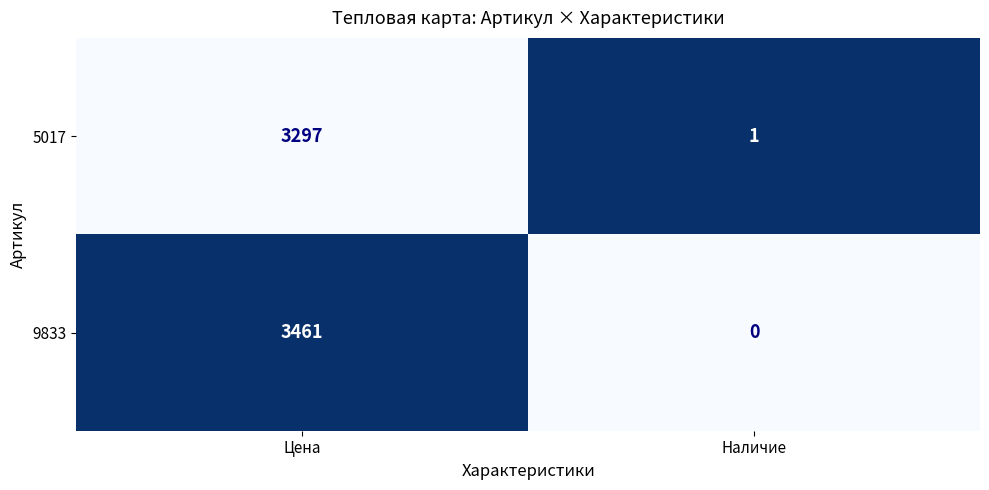

How many values in the 5017 series are below 3297?

1